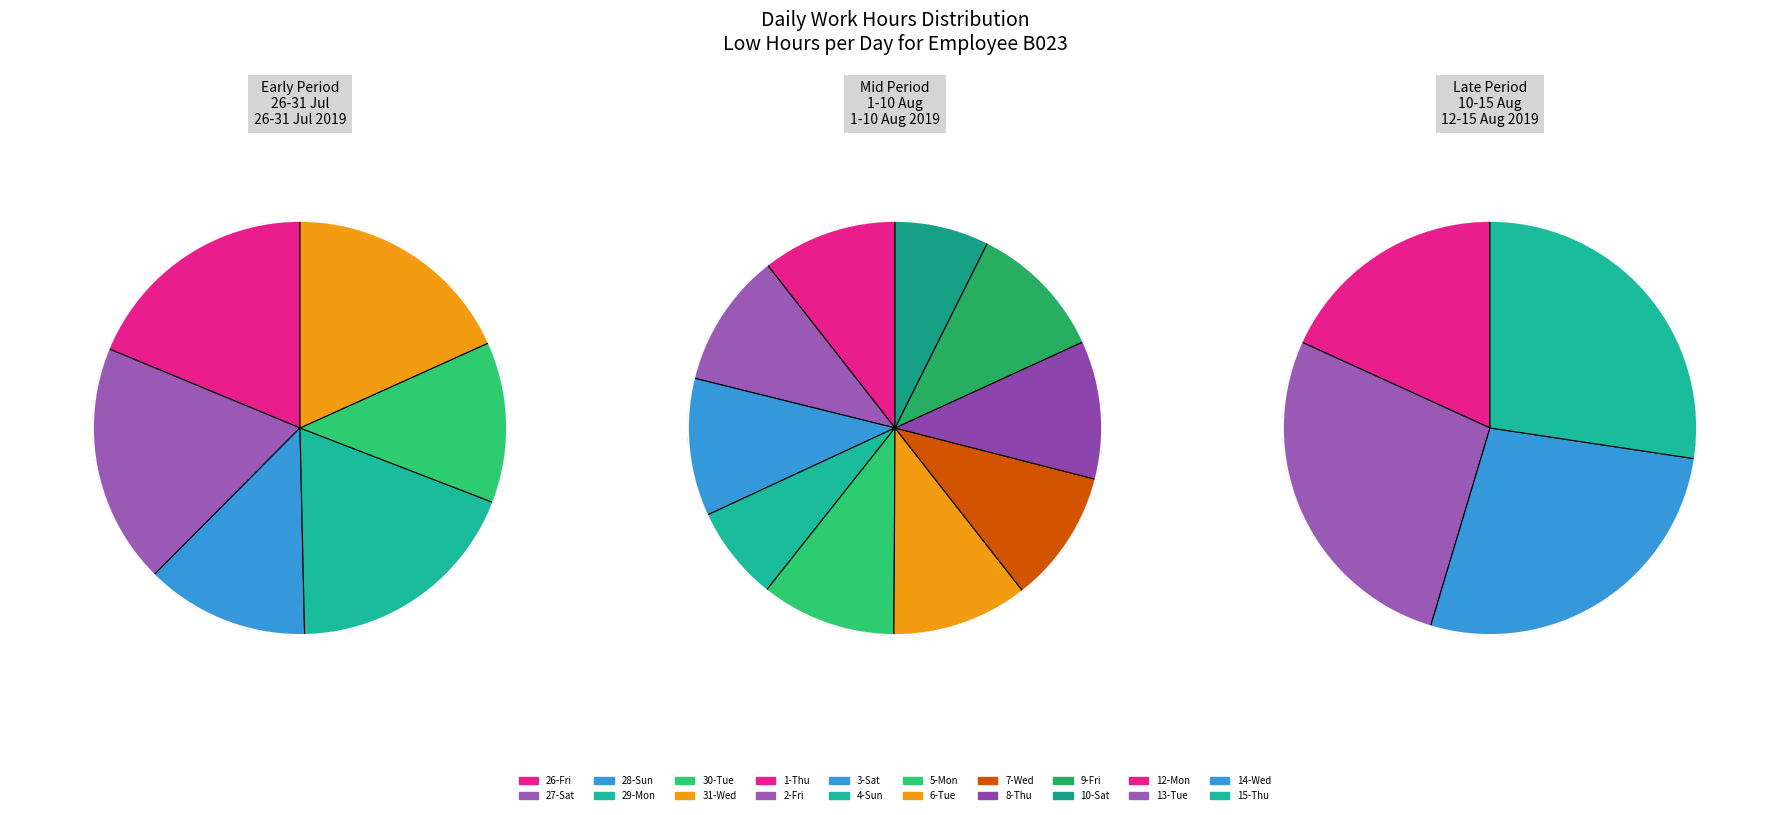

Rank the categories by value from lowest to highest.

12-Mon, 30-Tue, 28-Sun, 10-Sat, 4-Sun, 7-Wed, 31-Wed, 2-Fri, 1-Thu, 5-Mon, 13-Tue, 14-Wed, 6-Tue, 15-Thu, 26-Fri, 29-Mon, 27-Sat, 3-Sat, 9-Fri, 8-Thu